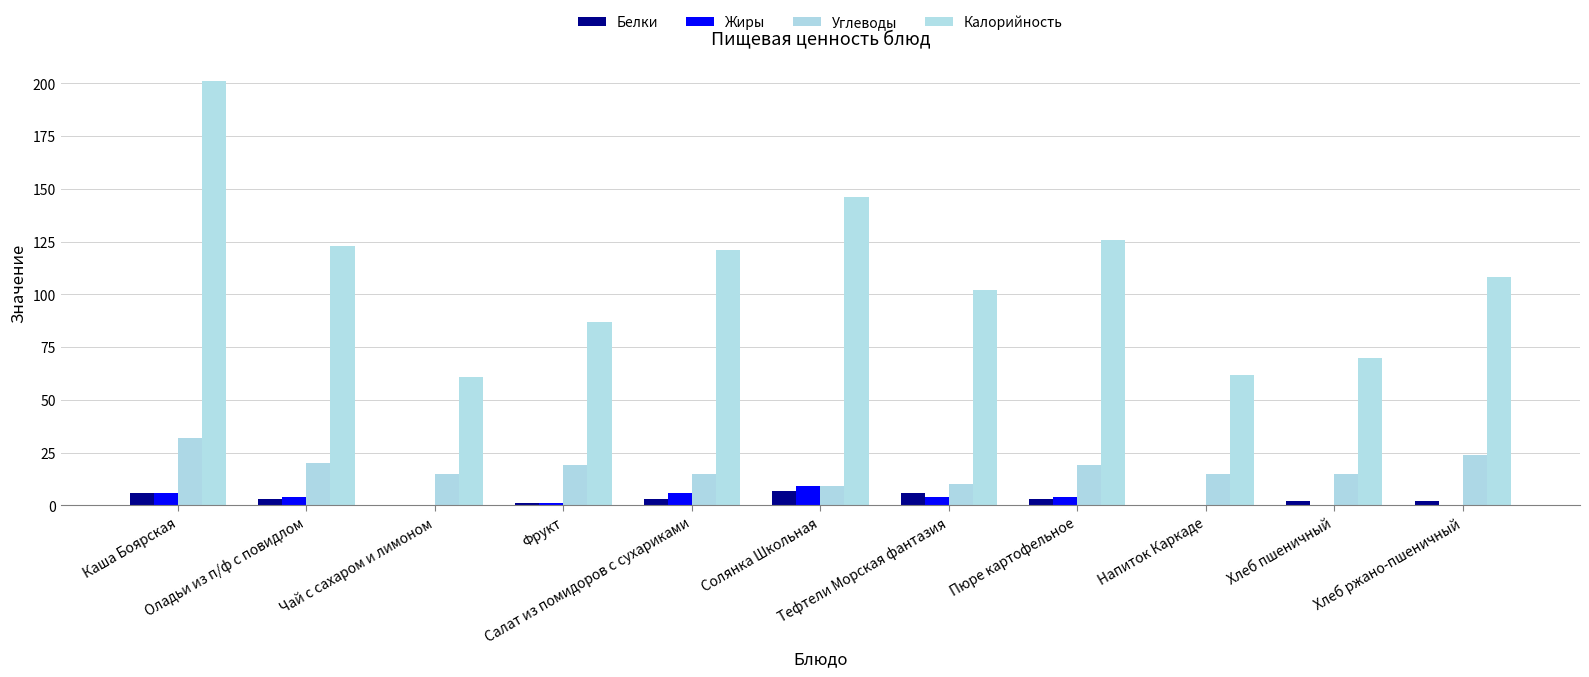

Does the chart contain stacked bars?

No